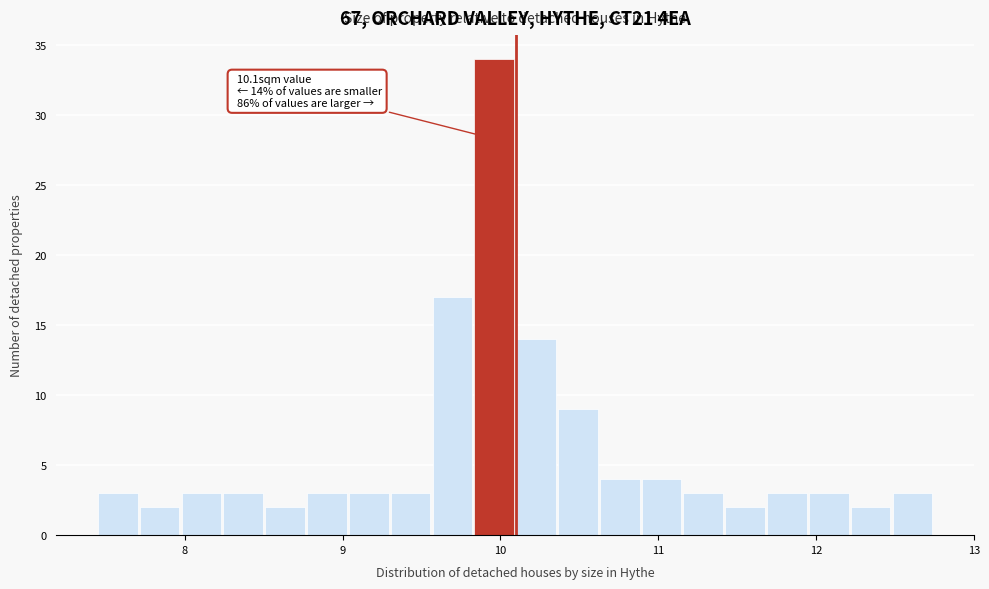

Around what value on the x-axis is the tallest bar? Give the approximate position of its centre, as read against the axis.

10.0